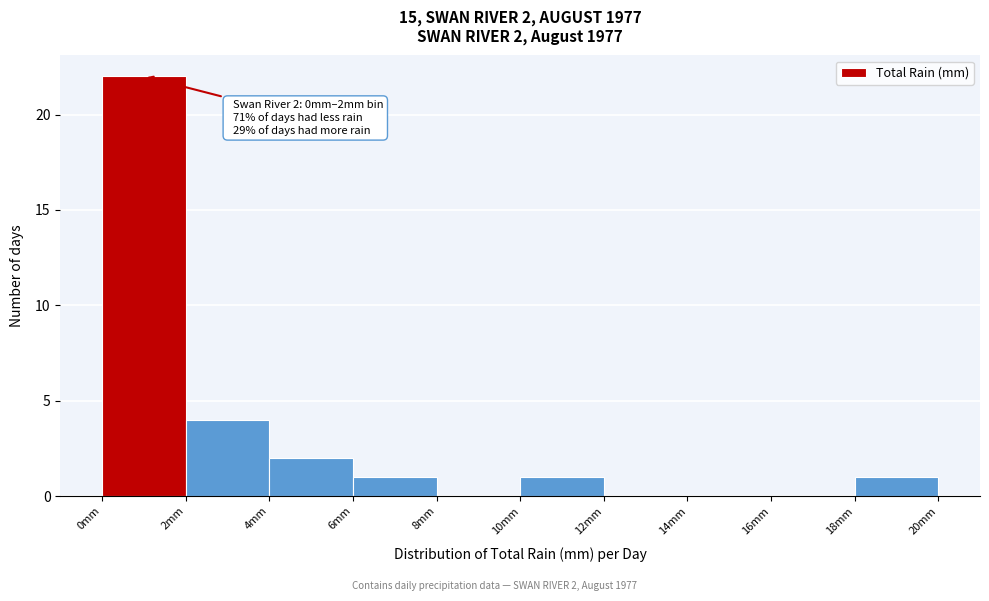

Over which range of the x-axis is the bar tallest?

0 to 2